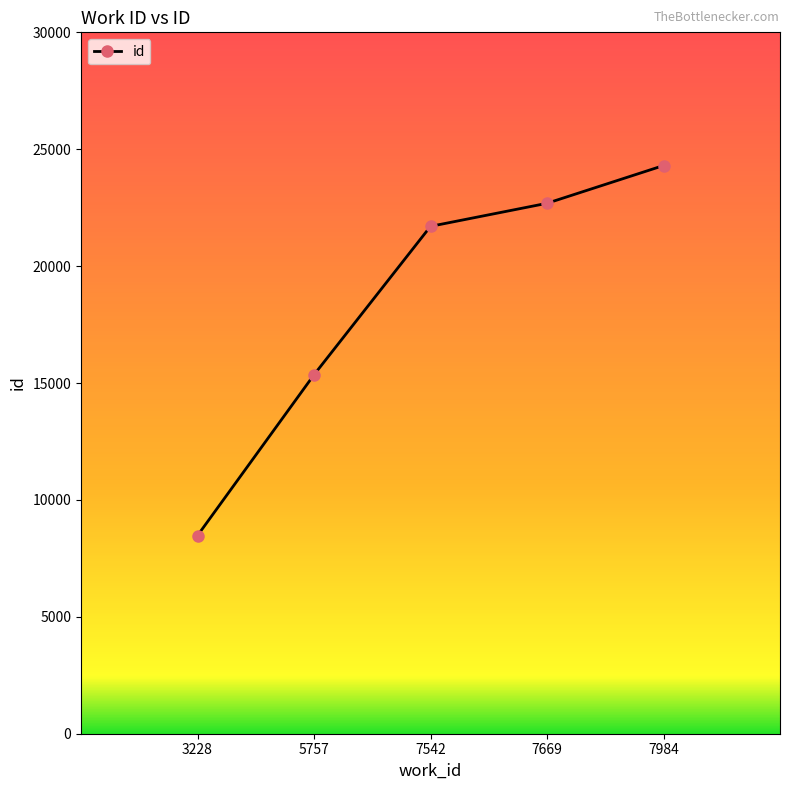

What is the average value?

18505